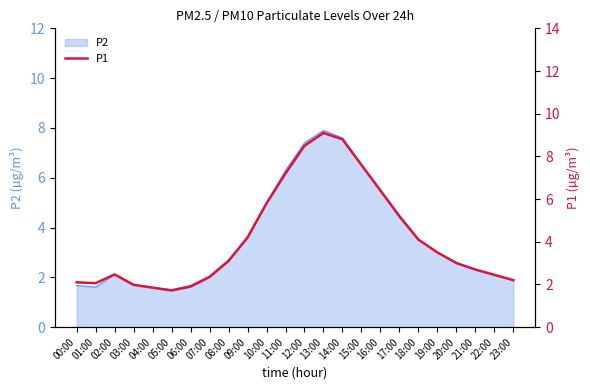

How many data points are above 3?

12